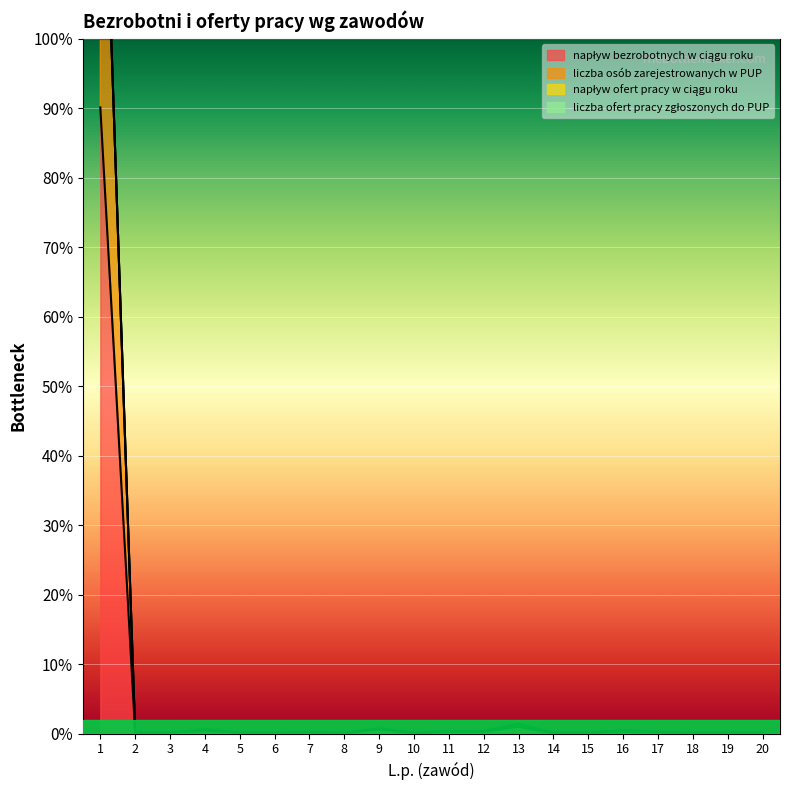

What is the greatest value displayed?

1166